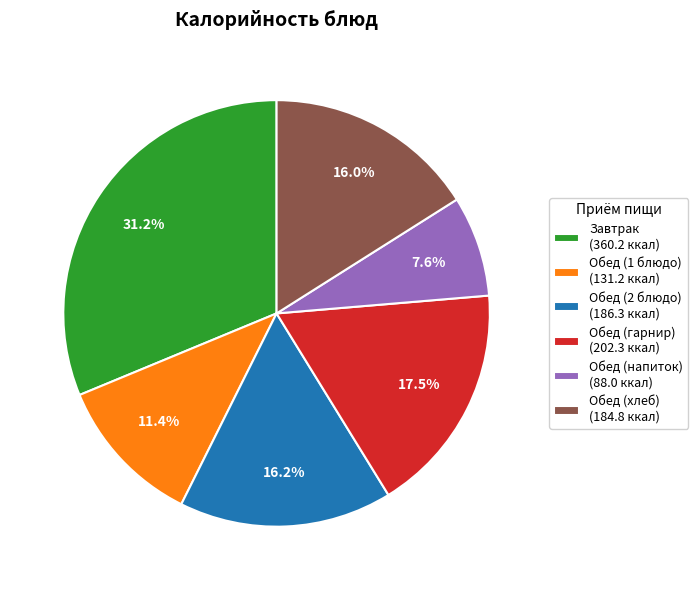

To the nearest percent, what is the combined percentage of Завтрак and Обед (2 блюдо)?

47%